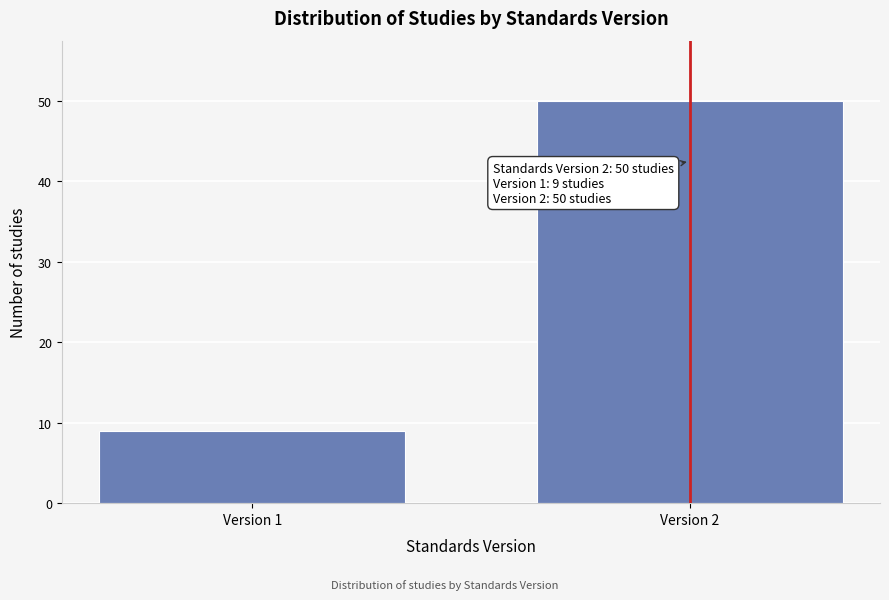

Reading left to right, transcribe all the data shown in this chart.

9	50